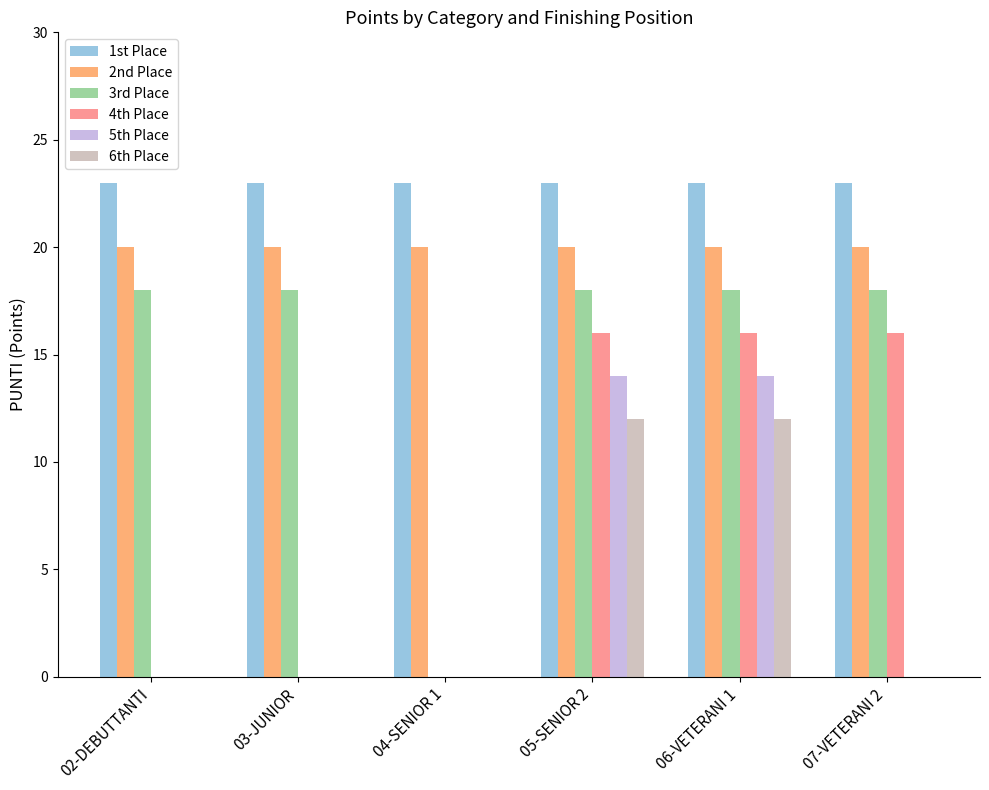

True or false: 3rd Place has a value of 18 at 06-VETERANI 1.

True